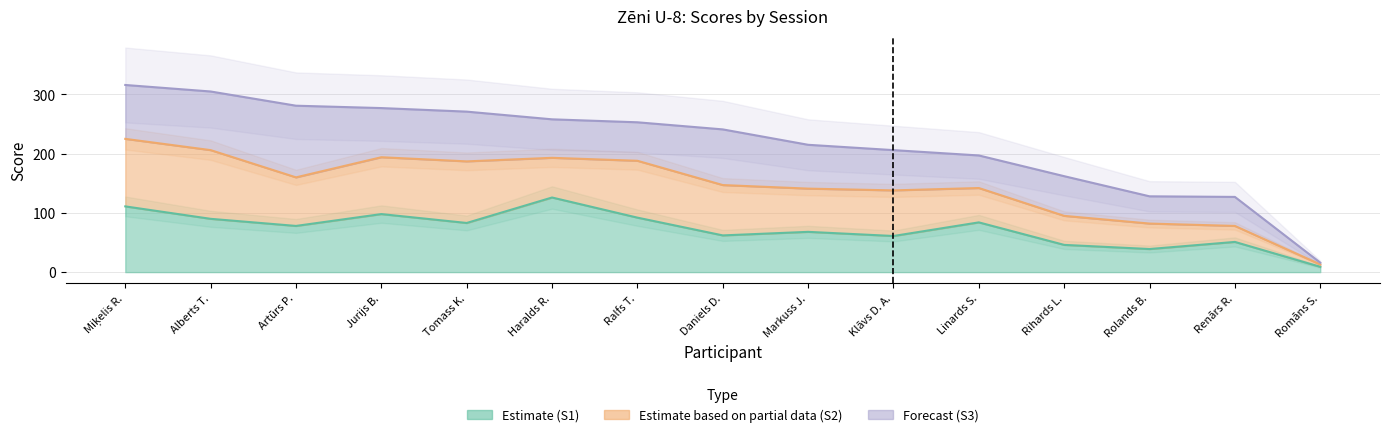

How many values in the Summa series exceed 241?

7